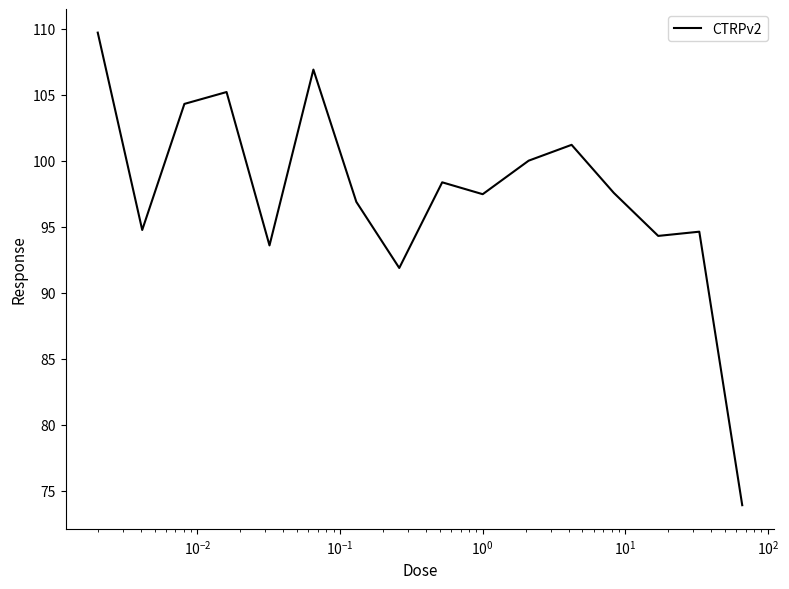

What is the smallest value displayed?

73.9